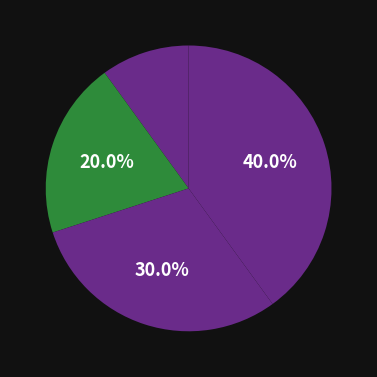

Does any single category account for the majority?

No